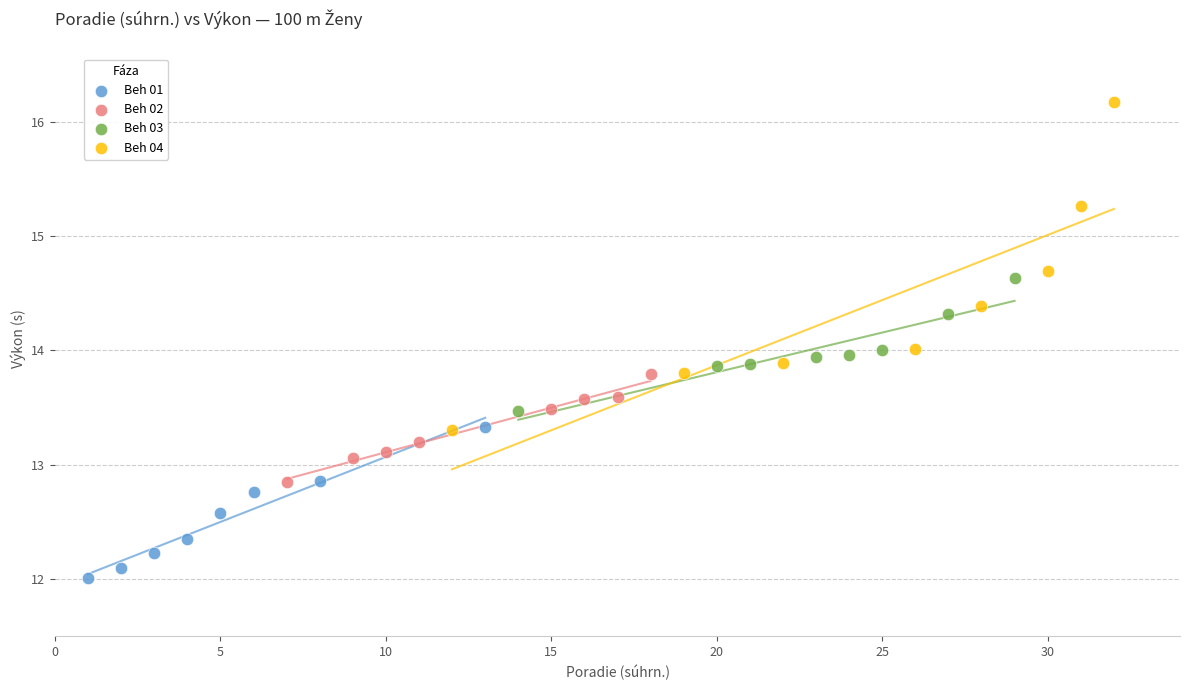

Which series reaches the minimum Y coordinate?

Beh 01